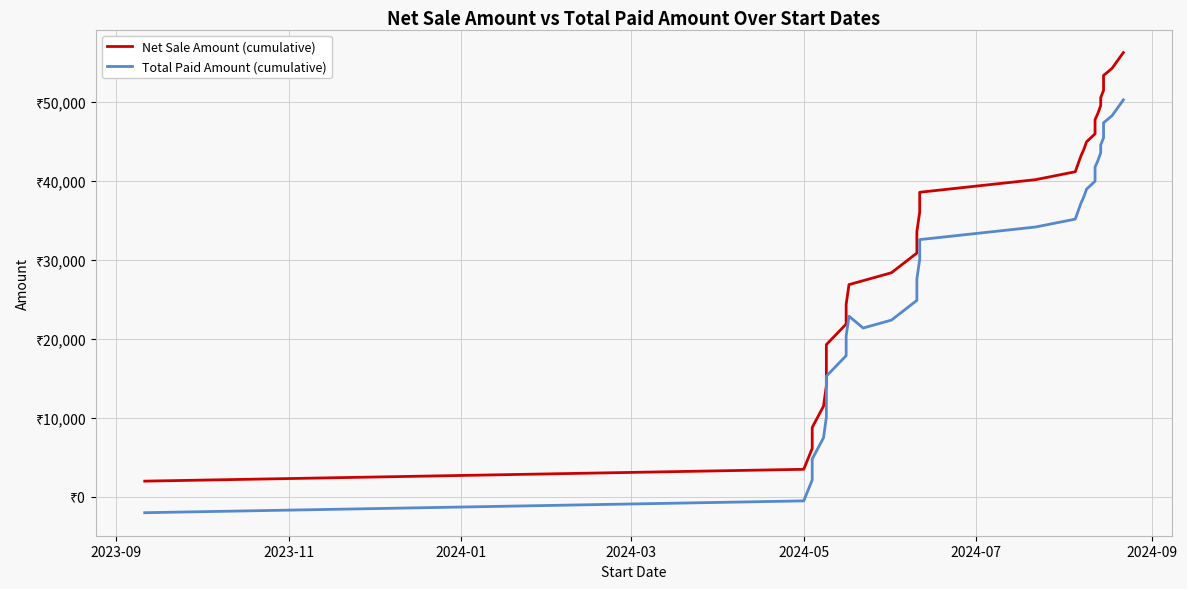

Which series has the largest total across all categories?

Net Sale Amount (cumulative)